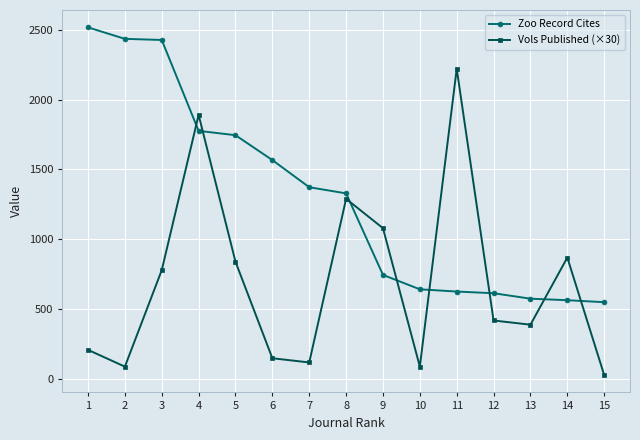

The value of Vols Published (×30) at 14 is 298. True or false?

False